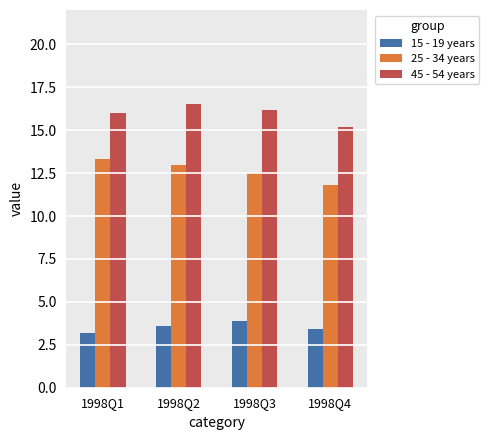

At which label is 15 - 19 years closest to 3?

1998Q1